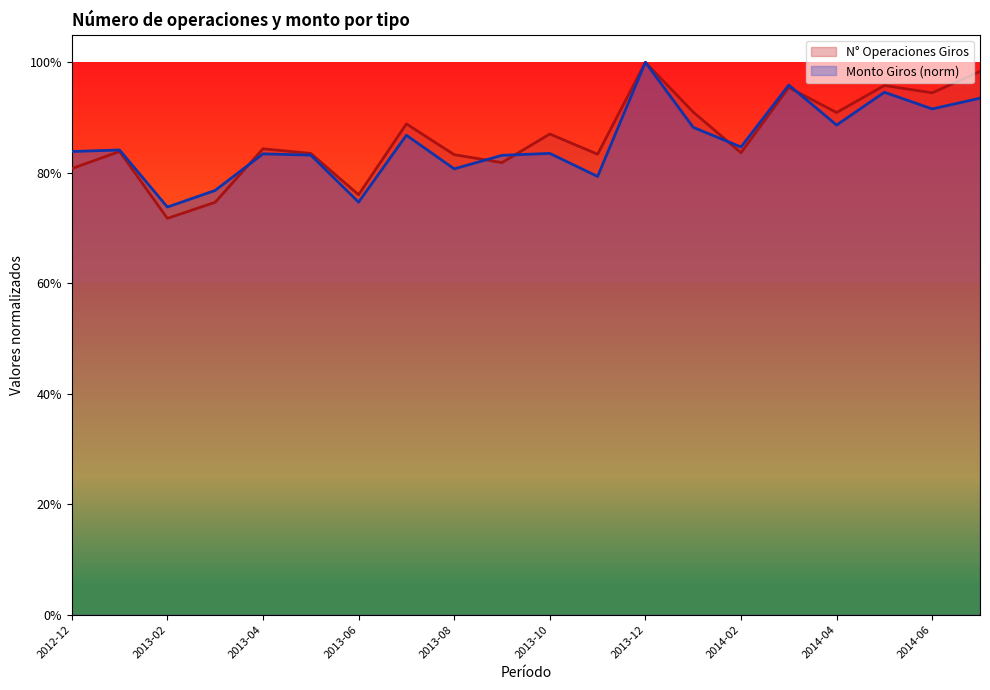

Where is Monto Giros nearest to the value 0?

2013-02